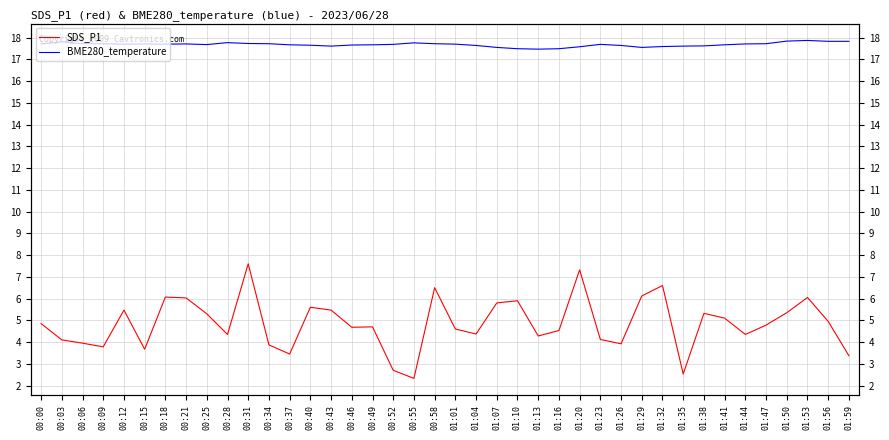

True or false: BME280_temperature and SDS_P1 cross at least once.

False